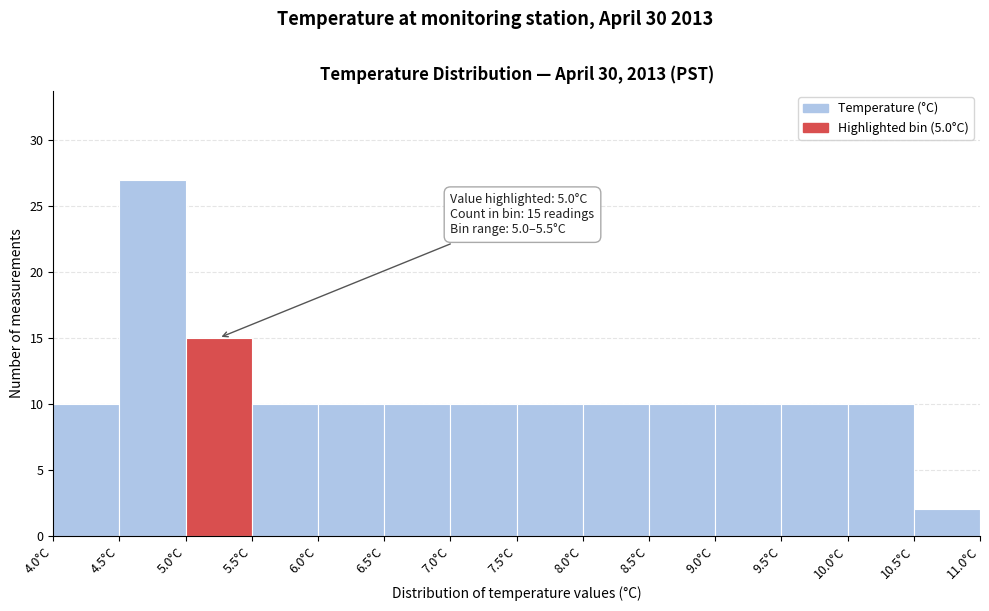

Over which range of the x-axis is the bar tallest?

4.5 to 5.0